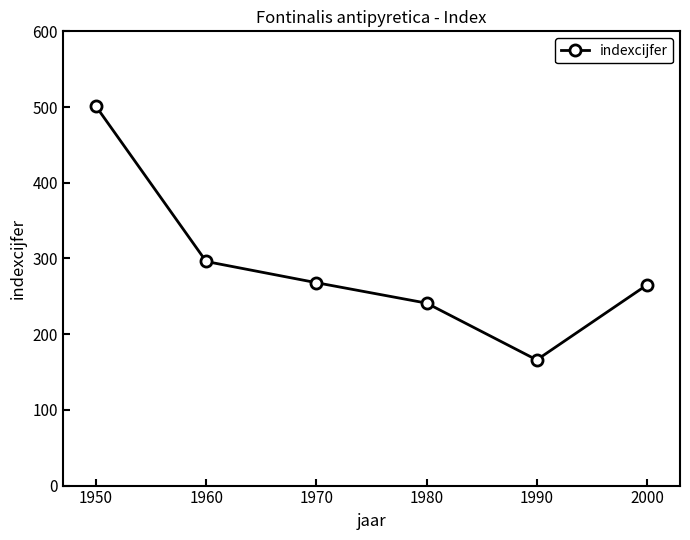

How many lines are shown in the chart?

1